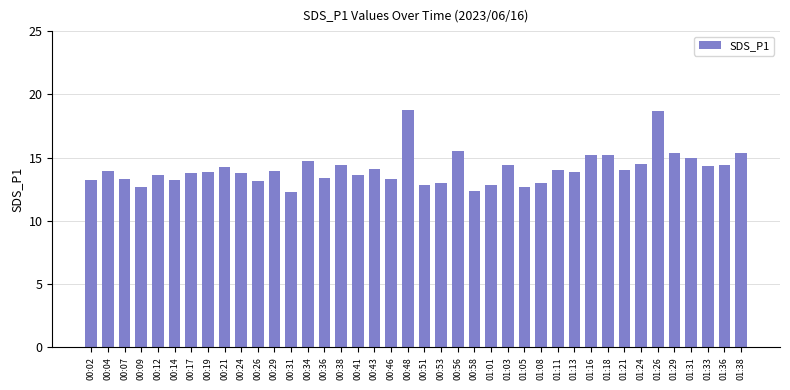

What is the maximum value shown in the chart?

18.8